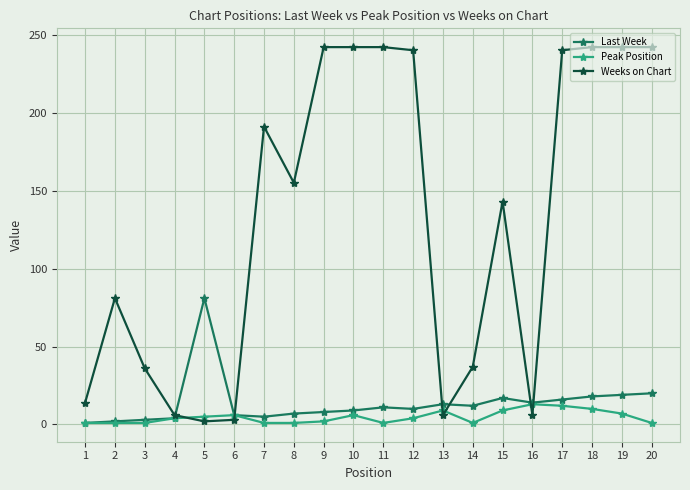

Which series has the largest total across all categories?

Weeks on Chart